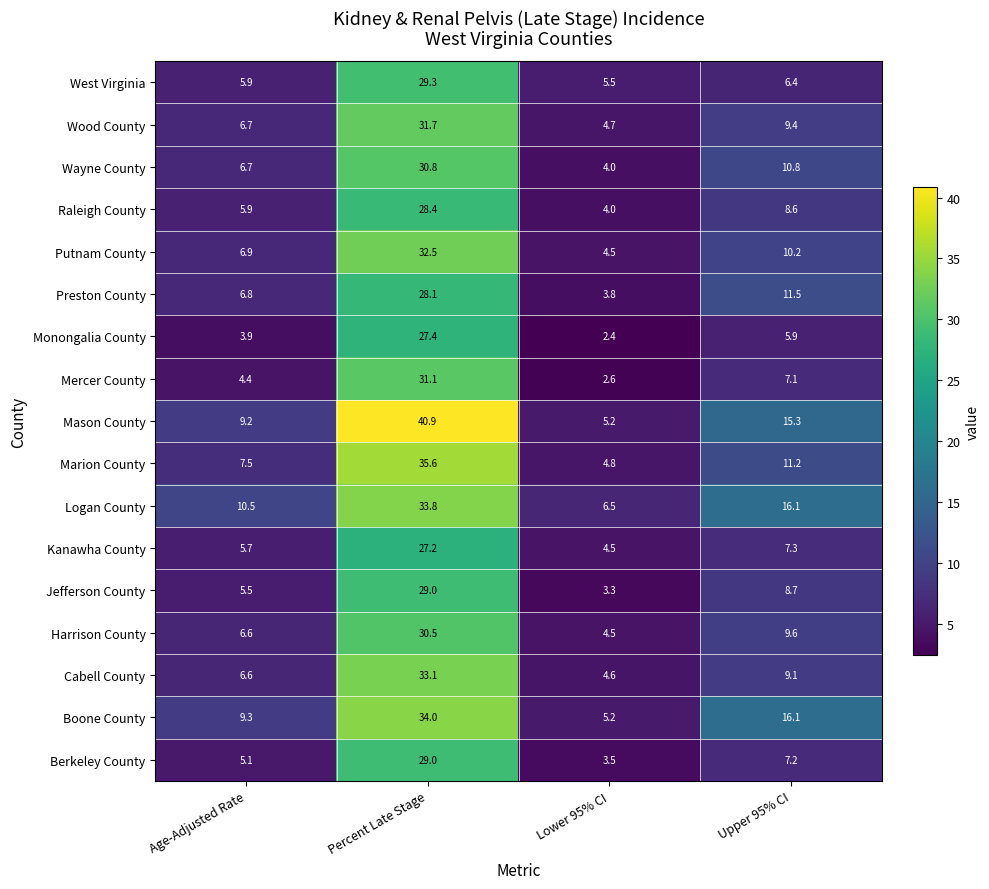

List the labels in order of Wayne County value, smallest first.

Lower 95% CI, Age-Adjusted Rate, Upper 95% CI, Percent Late Stage